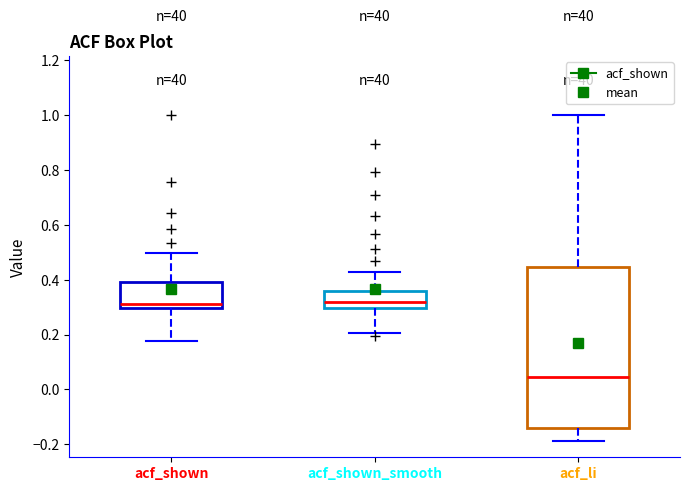

Reading left to right, read every box against the y-axis: the position of its median line, the range the box covers, and the ends of its whiskers. The values are not printed on the chart, so give them approximately, as read against the axis.

acf_shown: median 0.32, box 0.30 to 0.40, whiskers 0.18 to 0.50
acf_shown_smooth: median 0.32, box 0.30 to 0.36, whiskers 0.20 to 0.42
acf_li: median 0.04, box -0.14 to 0.44, whiskers -0.18 to 1.00